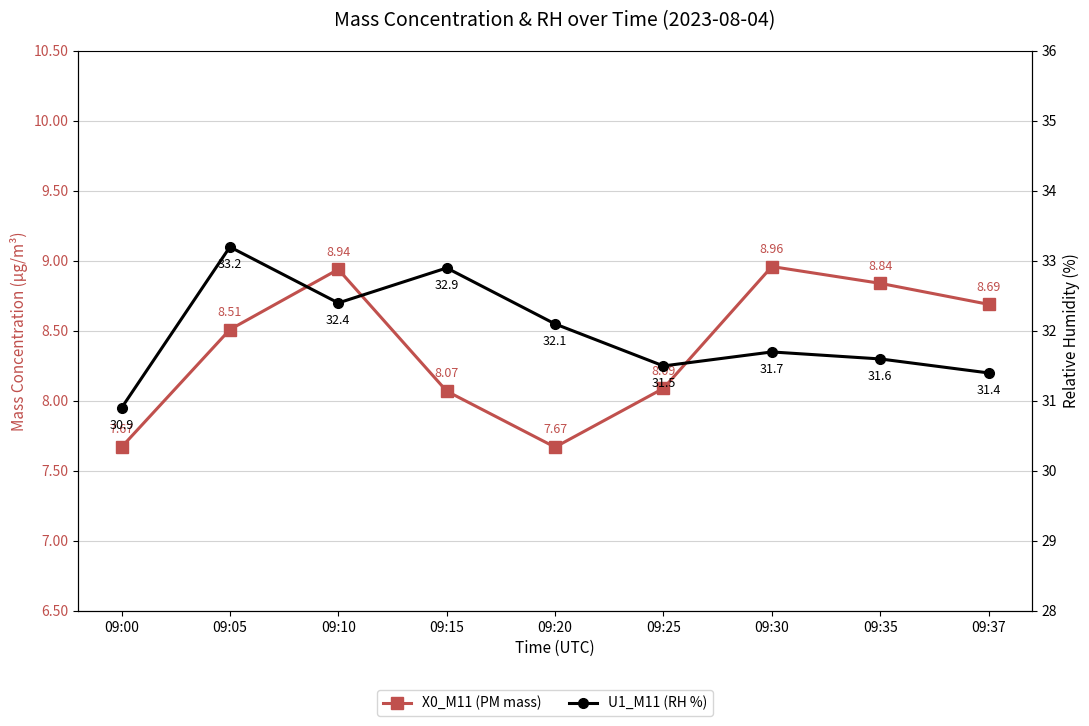

Does the chart have visible grid lines?

Yes